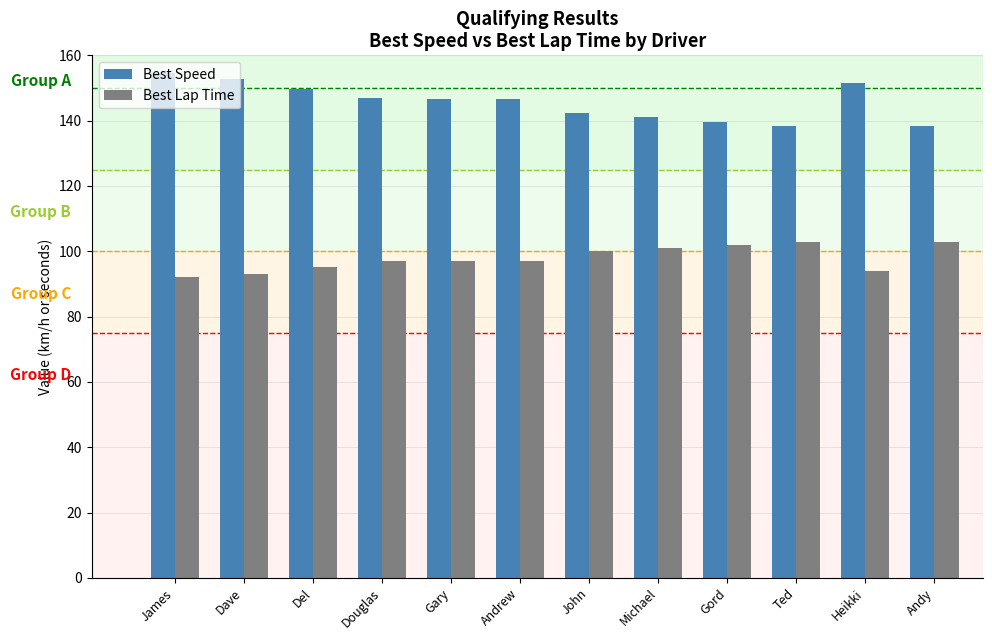

What is the difference between the highest and lowest values at Dave?

59.7